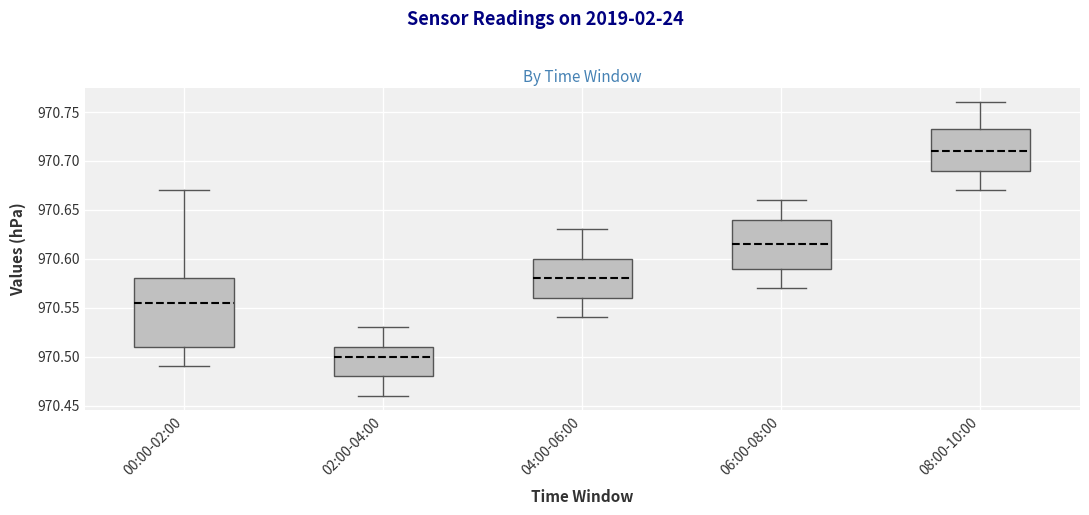

Which box has the lowest median line?

02:00-04:00